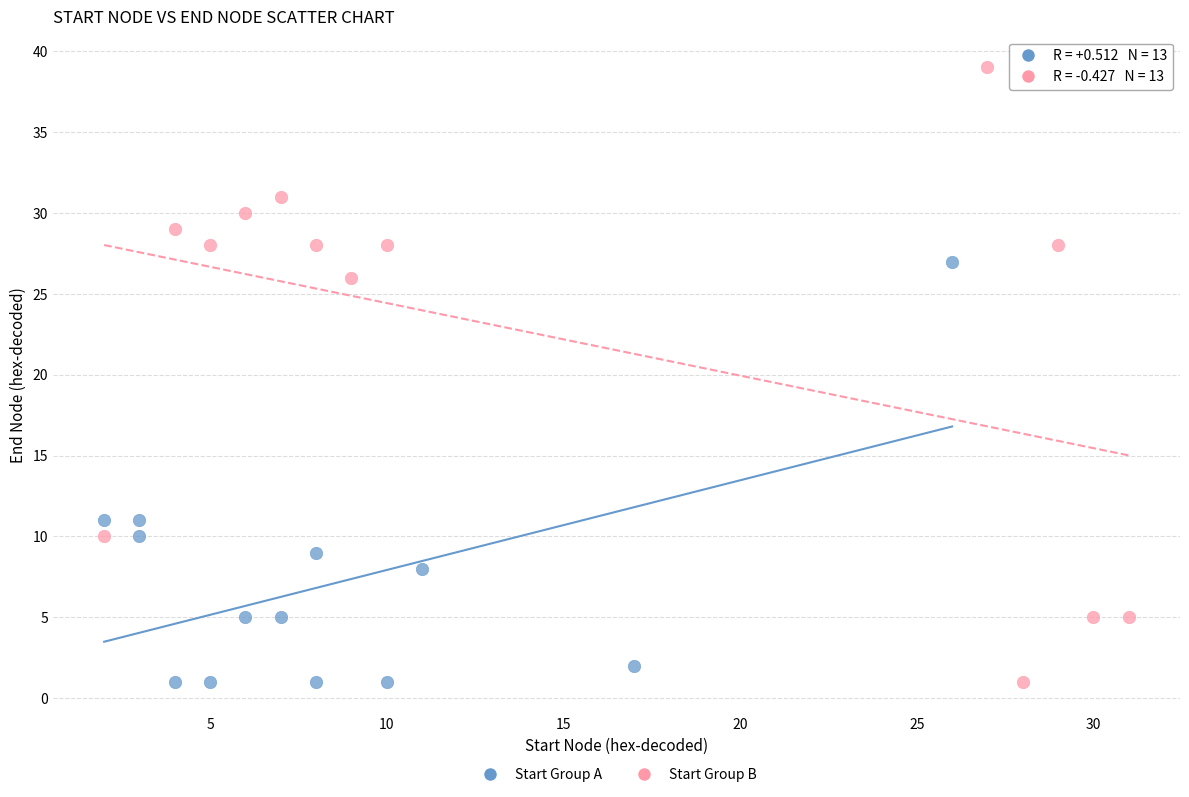

Which series contains the highest Y value?

Start Group B